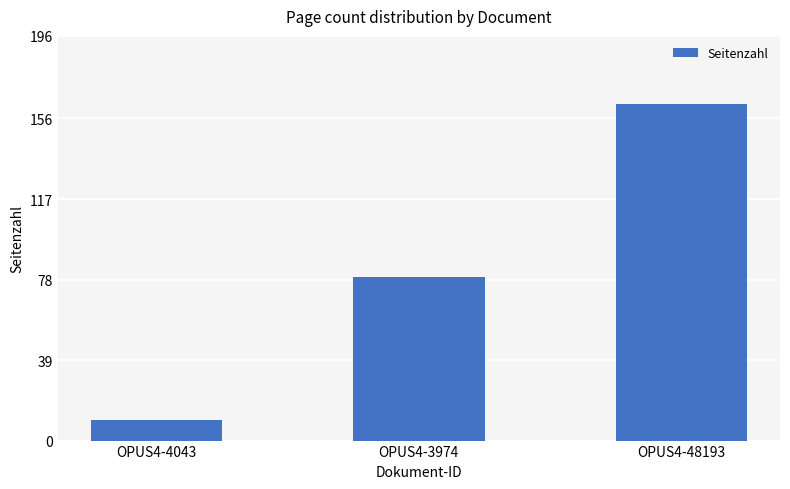

Rank the categories by value from lowest to highest.

OPUS4-4043, OPUS4-3974, OPUS4-48193